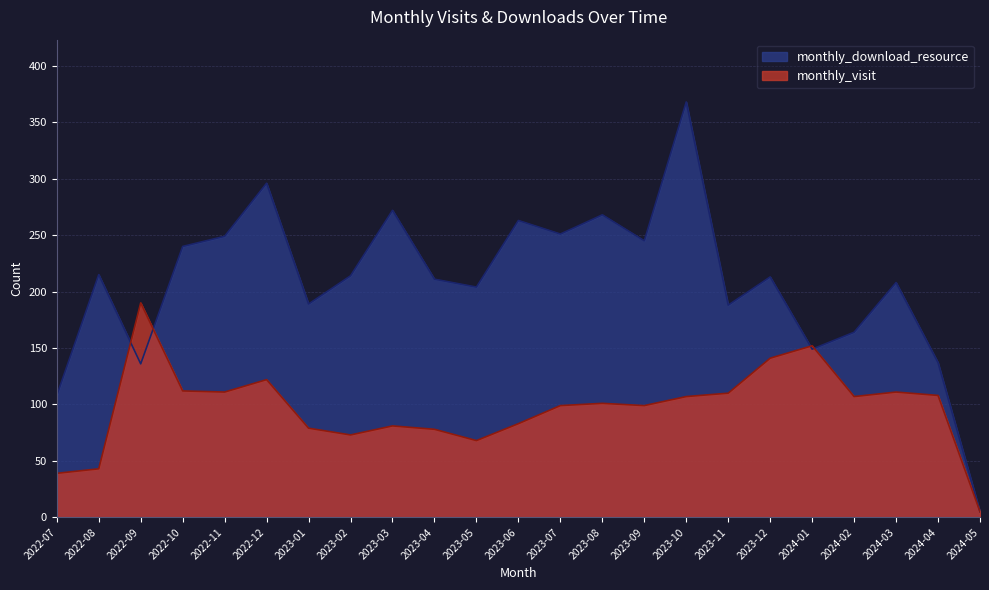

How many times do monthly_download_resource and monthly_visit cross each other?

4